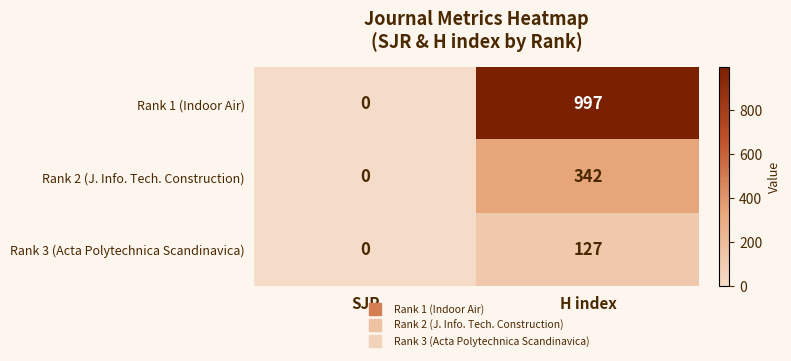

Where is Rank 1 (Indoor Air) nearest to the value 498?

SJR